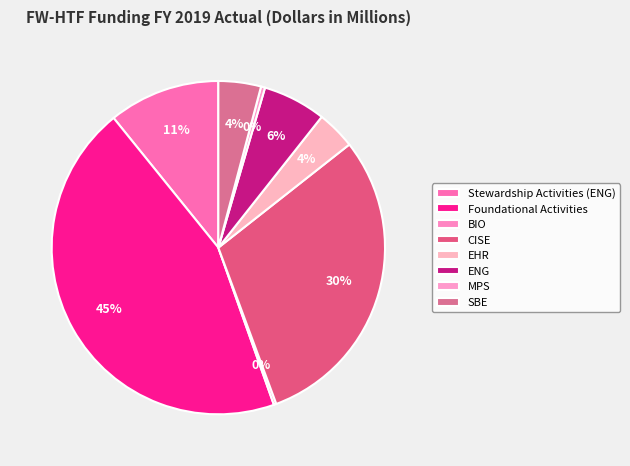

To the nearest percent, what percentage of the pie is ENG?

6%